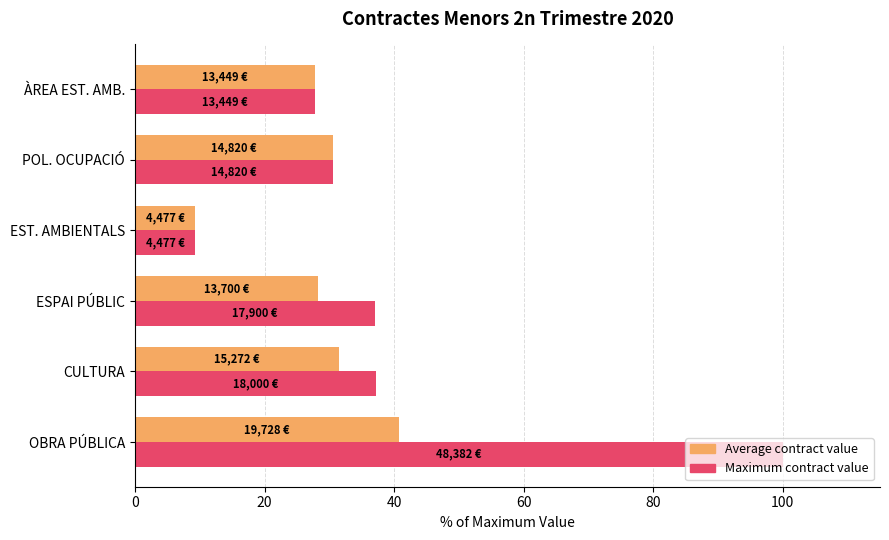

What is the sum of all Maximum contract value values?

241.9